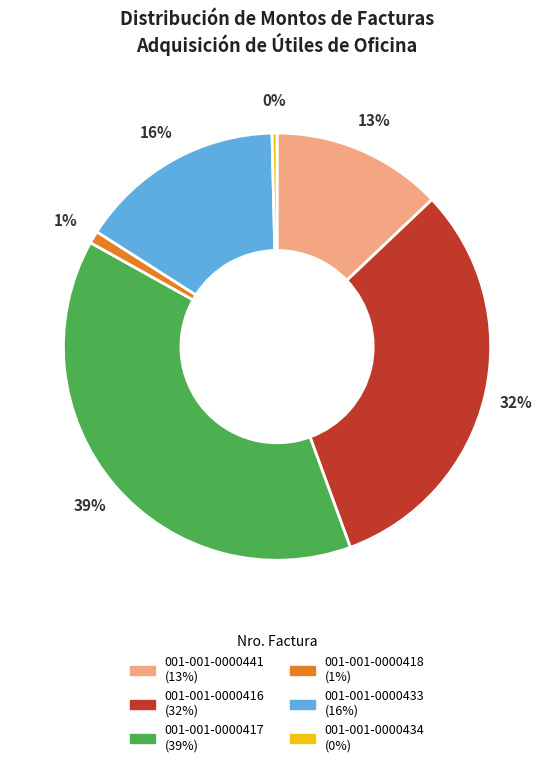

Which has a higher value, 001-001-0000434 or 001-001-0000418?

001-001-0000418